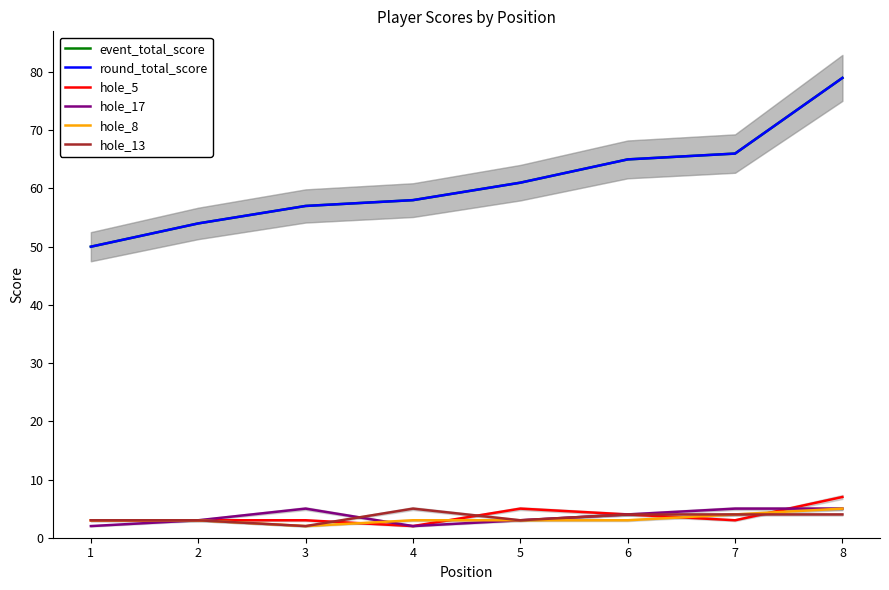

True or false: round_total_score and event_total_score intersect in this chart.

False